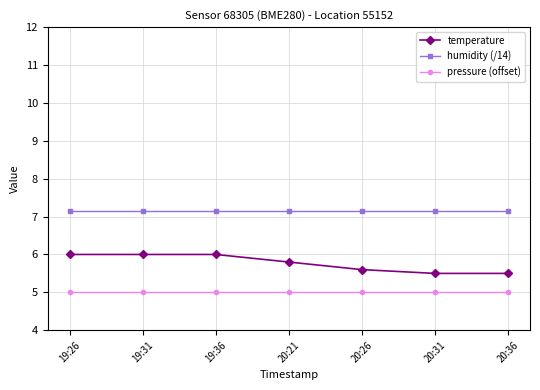

What is the difference between the highest and lowest values at 19:31?

2.1